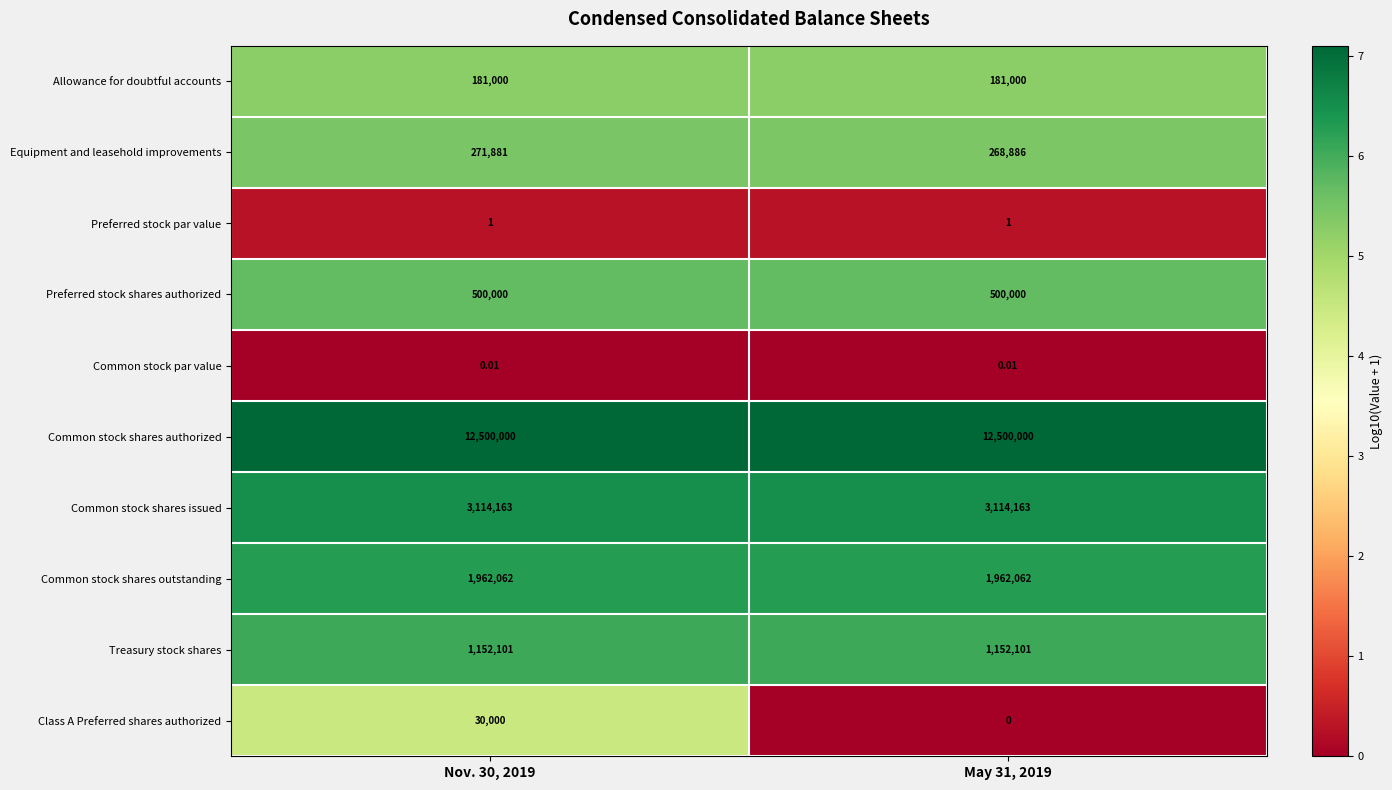

List the series in order of their peak value, lowest first.

Common stock par value, Preferred stock par value, Class A Preferred shares authorized, Allowance for doubtful accounts, Equipment and leasehold improvements, Preferred stock shares authorized, Treasury stock shares, Common stock shares outstanding, Common stock shares issued, Common stock shares authorized